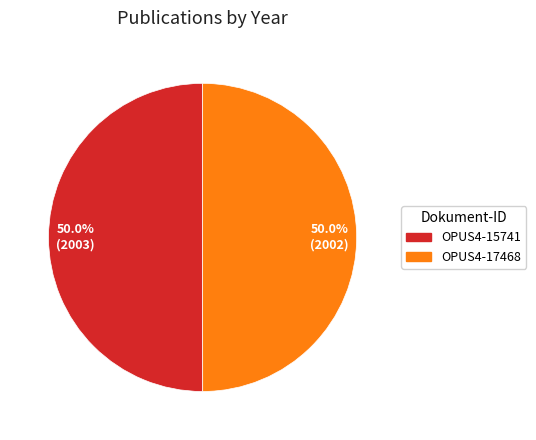

Is it true that OPUS4-15741 is 50% of the pie?

True